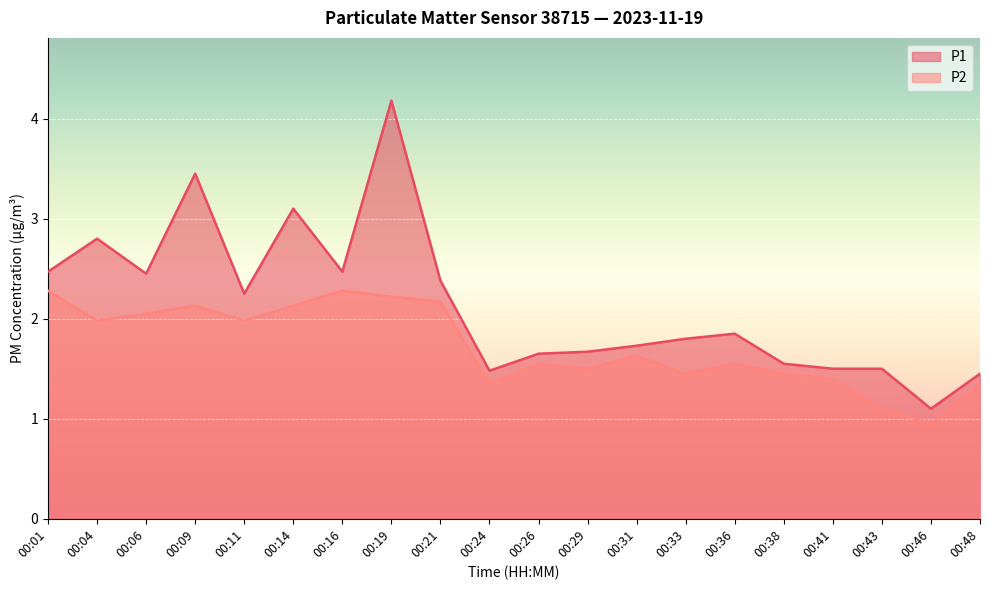

What is the difference between the maximum and minimum values in the P1 series?

3.1